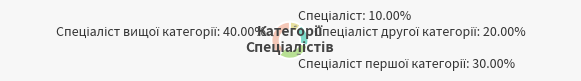

How many slices are in this pie chart?

4